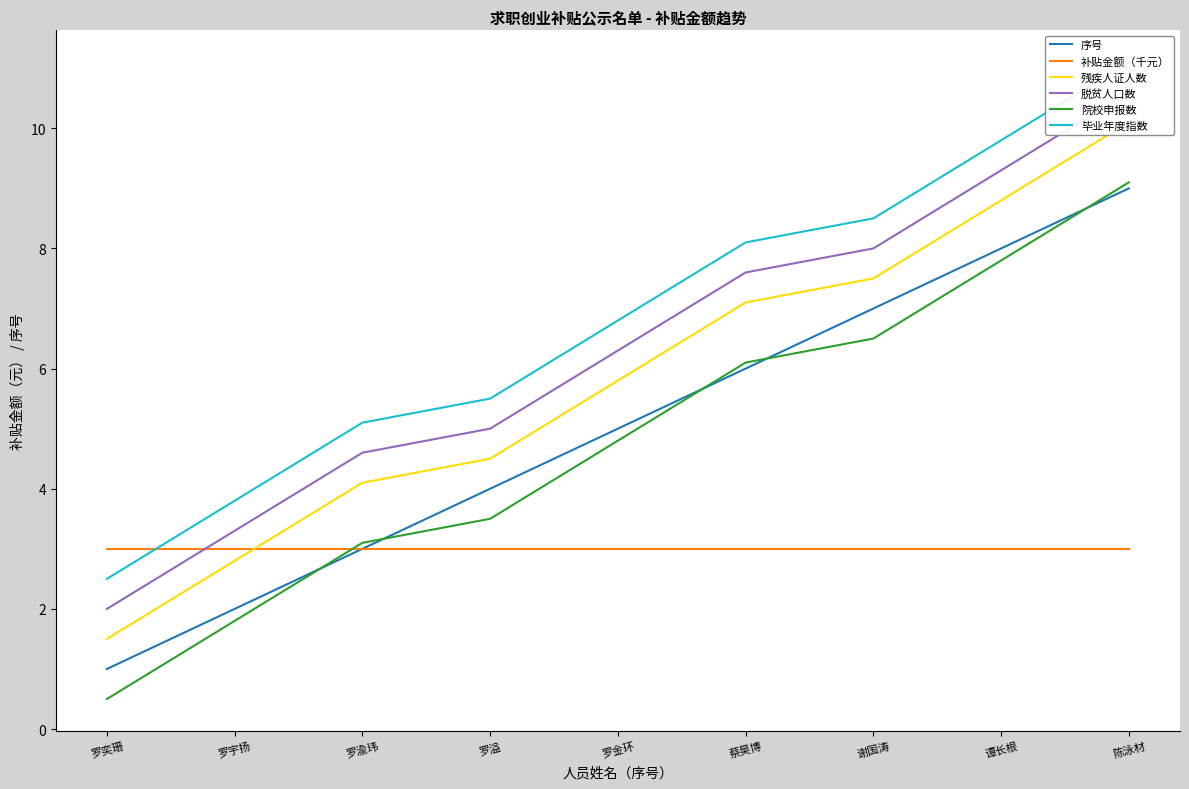

What is the difference between the 序号 values at 罗渝玮 and 罗奕珊?

2.0